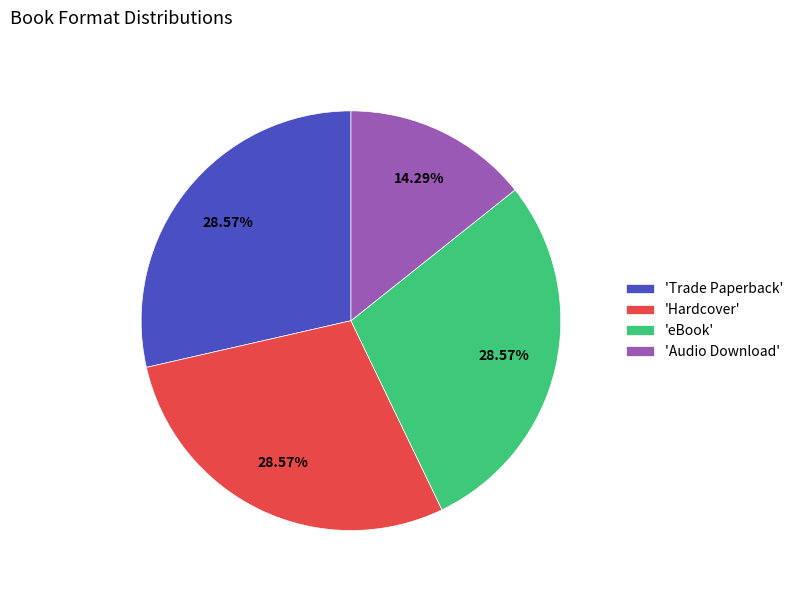

What is the ratio of the value at 'eBook' to the value at 'Trade Paperback'?

1.0